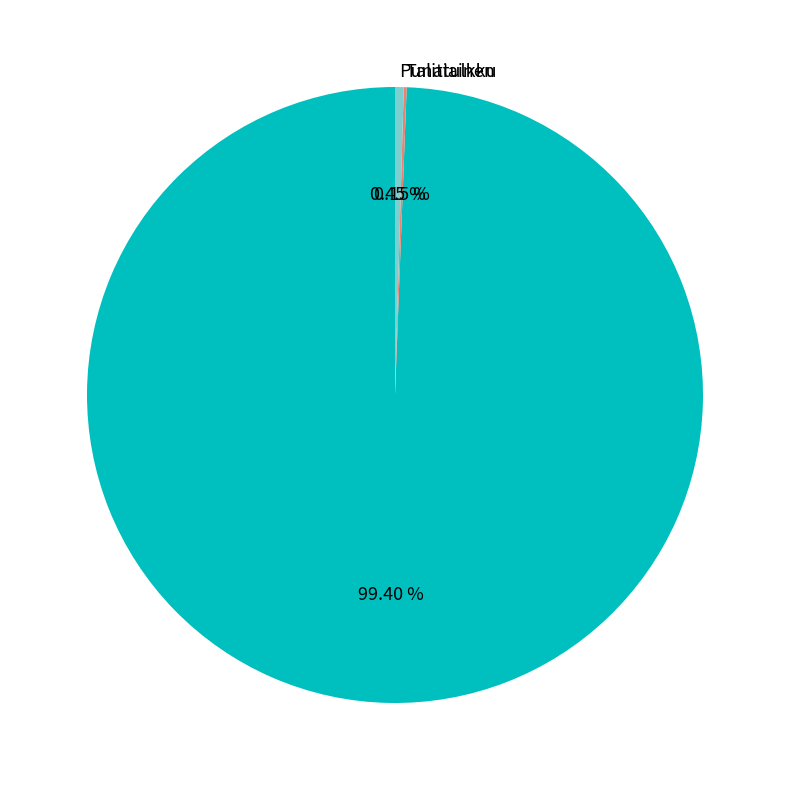

Is there a majority slice in this chart?

Yes